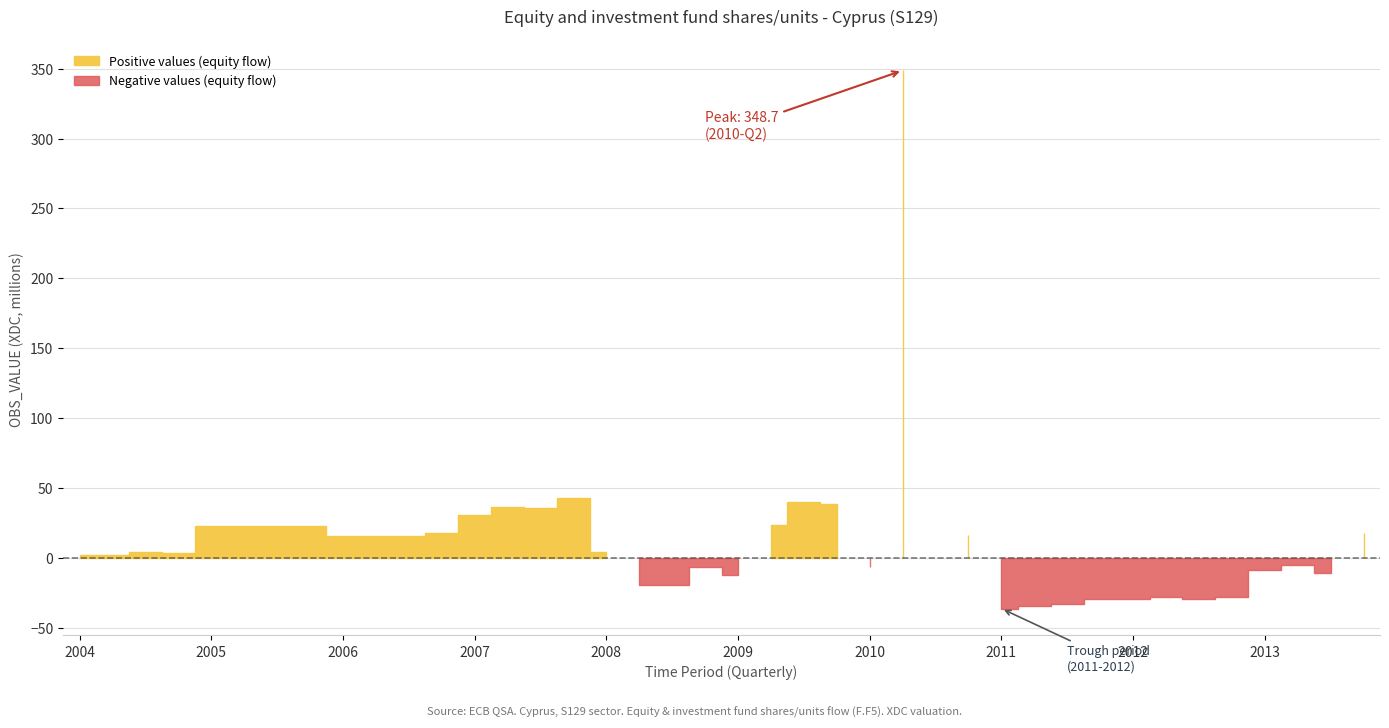

The chart shows a value of 2.3 at 2004-Q2. True or false?

True